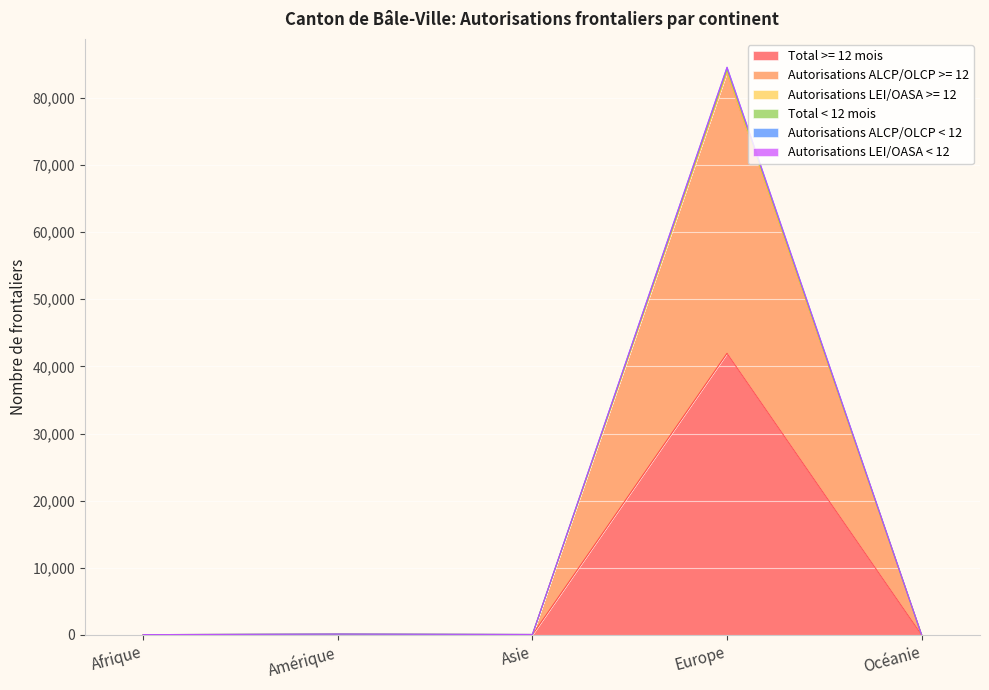

At which label does Total >= 12 mois reach its peak?

Europe